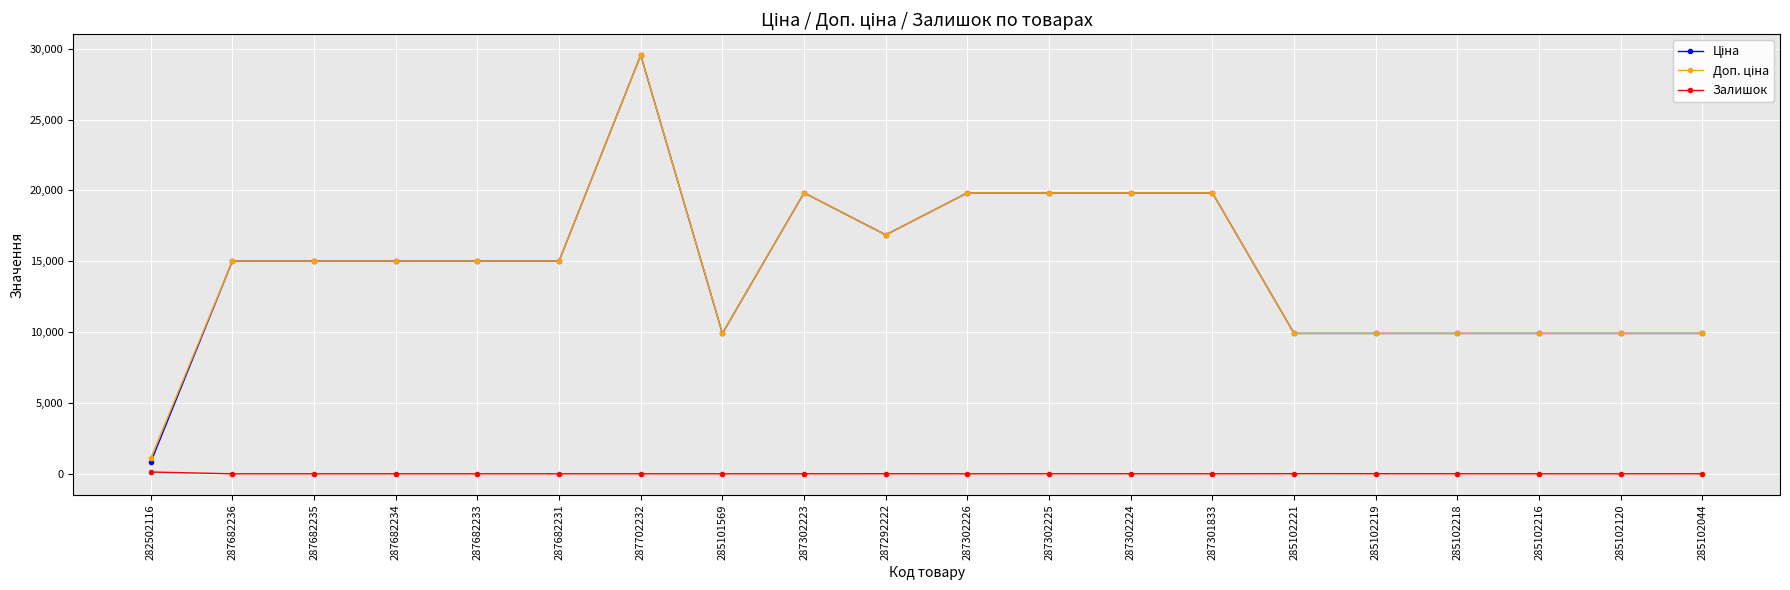

What is the greatest value displayed?

29548.9